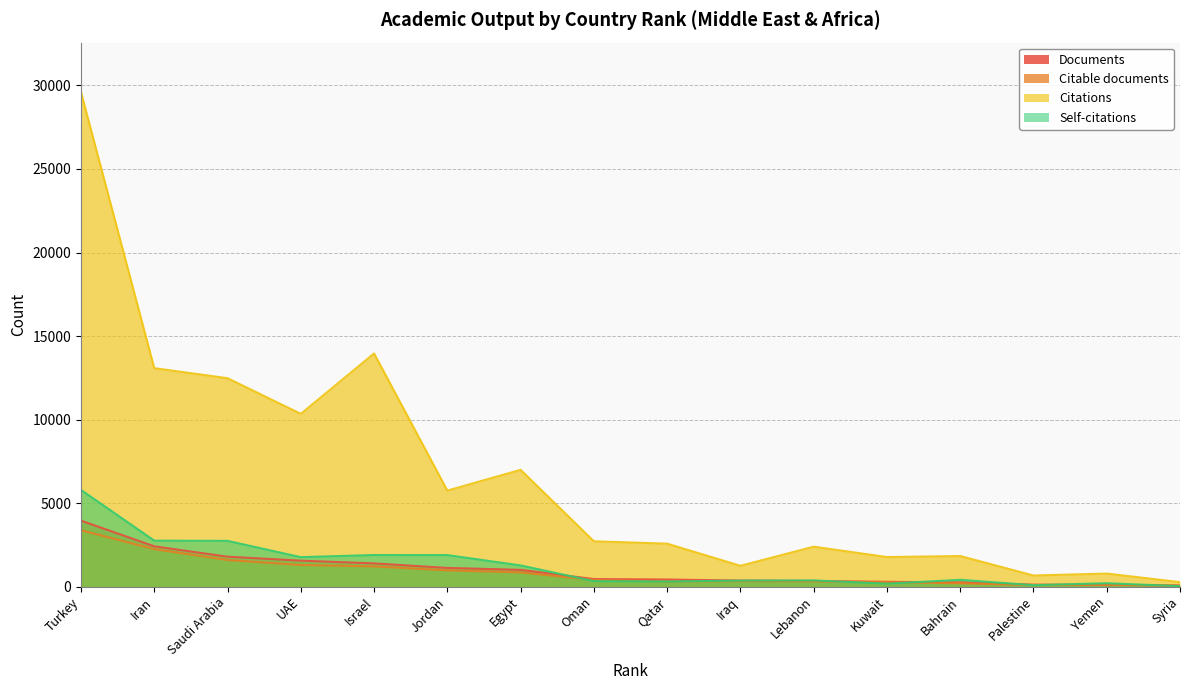

What is the maximum value for Documents?

3946